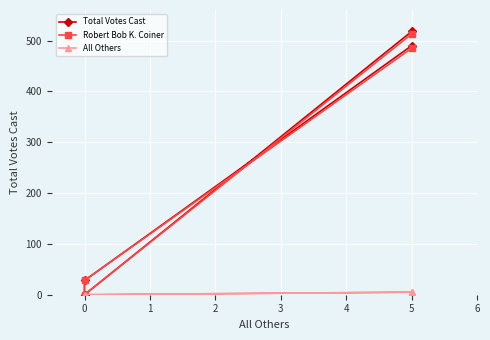

True or false: Robert Bob K. Coiner has more than 1 interior local peaks.

False